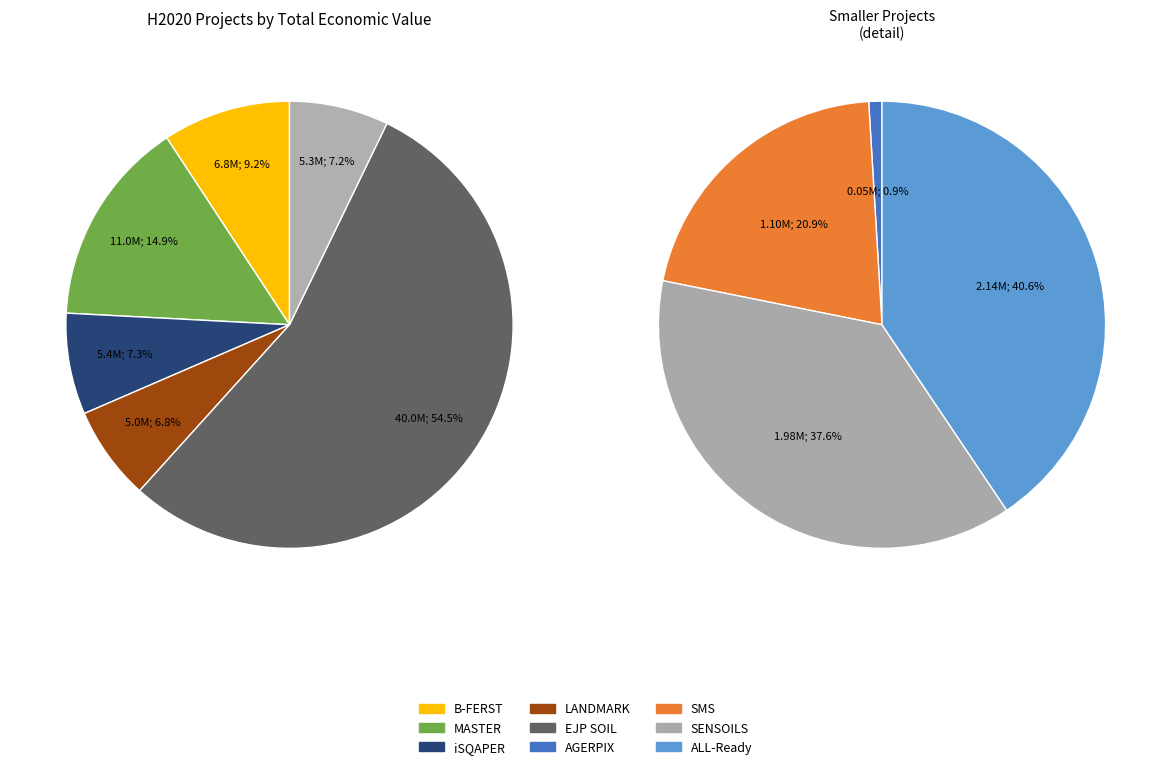

What is the largest slice in the pie chart?

EJP SOIL